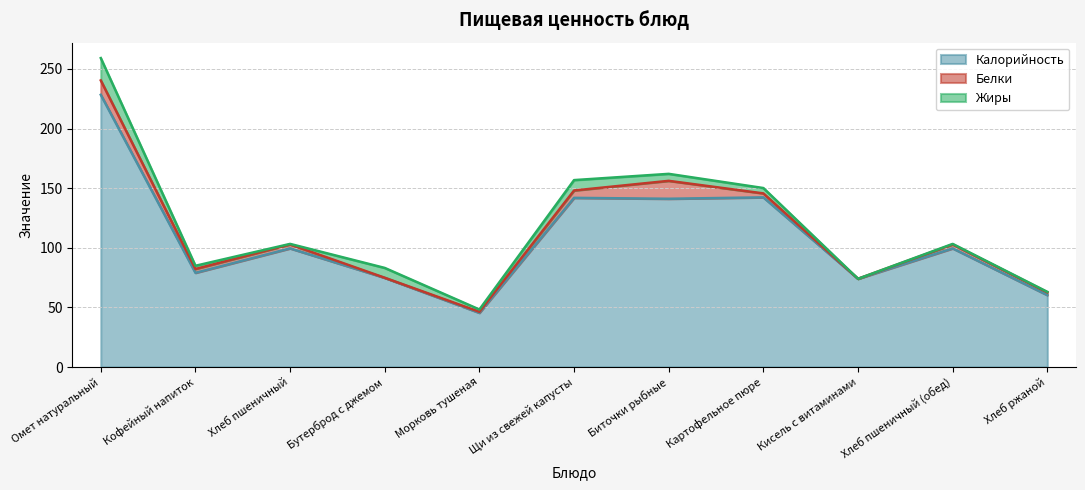

What is the difference between the second highest and minimum values in the Белки series?

12.1